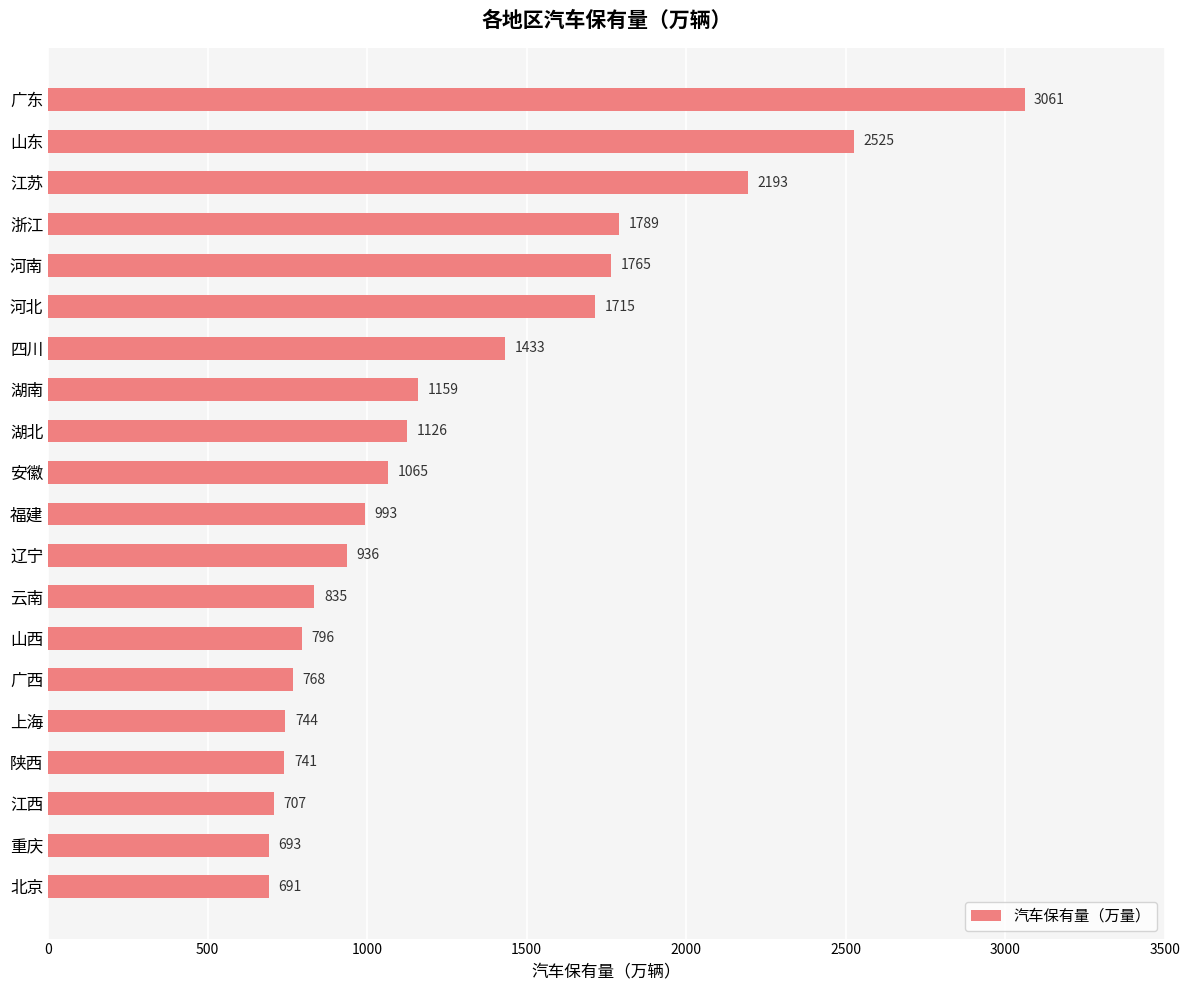

True or false: the data shows 647 at 辽宁.

False